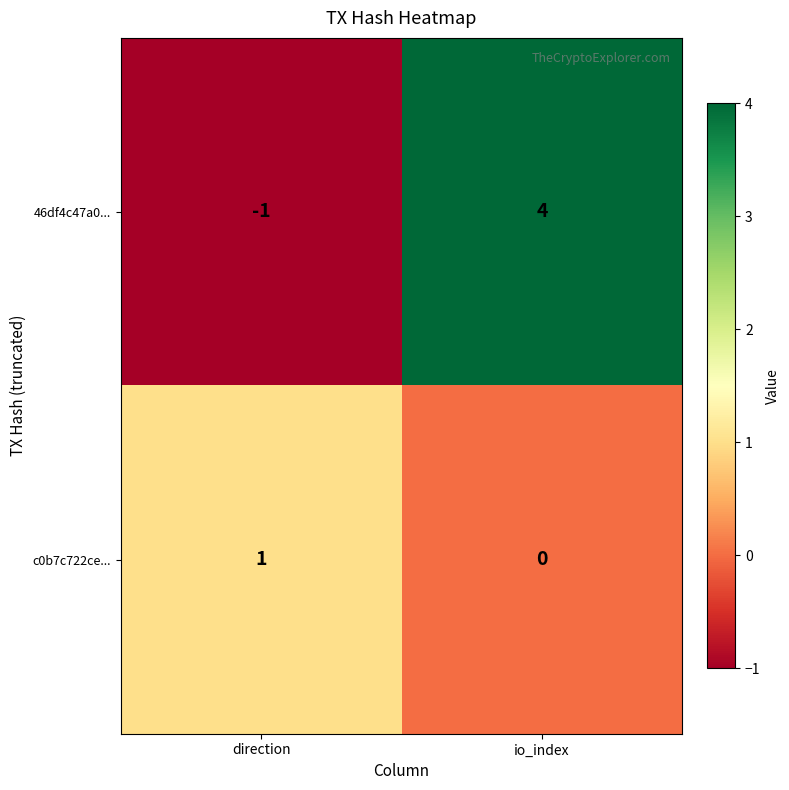

True or false: c0b7c722ce... has a value of 1 at direction.

True